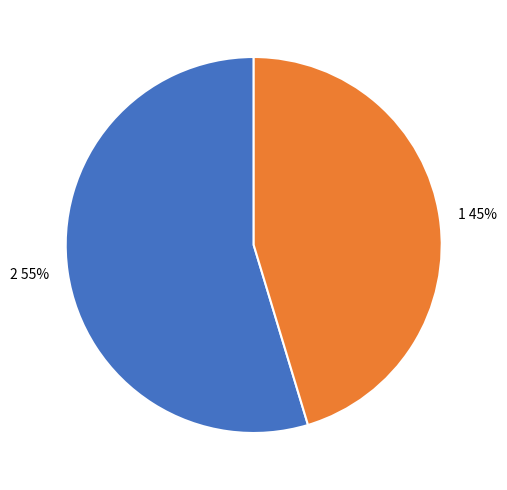

Which slice is the smallest?

1